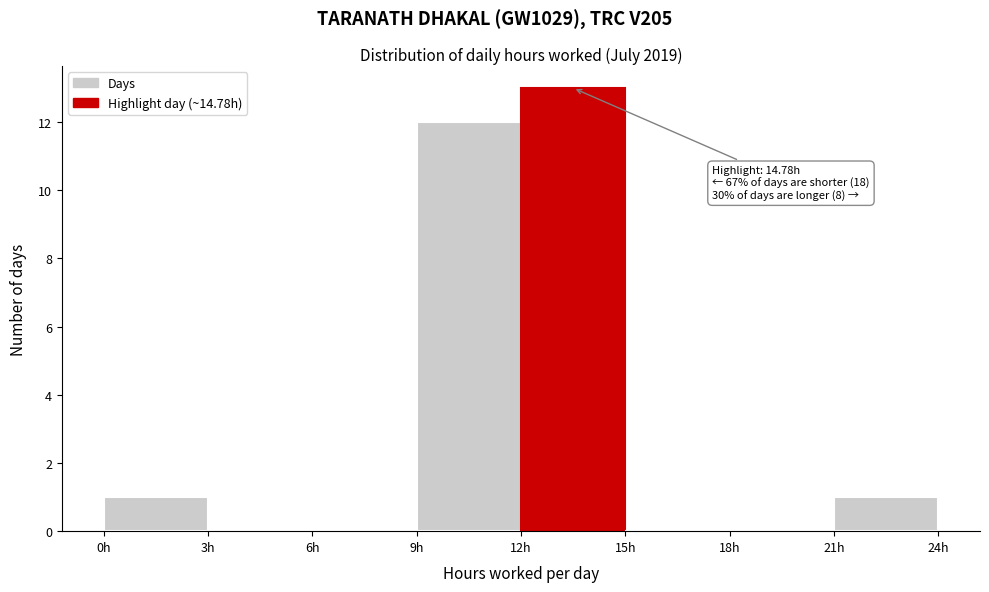

Which range on the x-axis has the tallest bar?

12 to 15